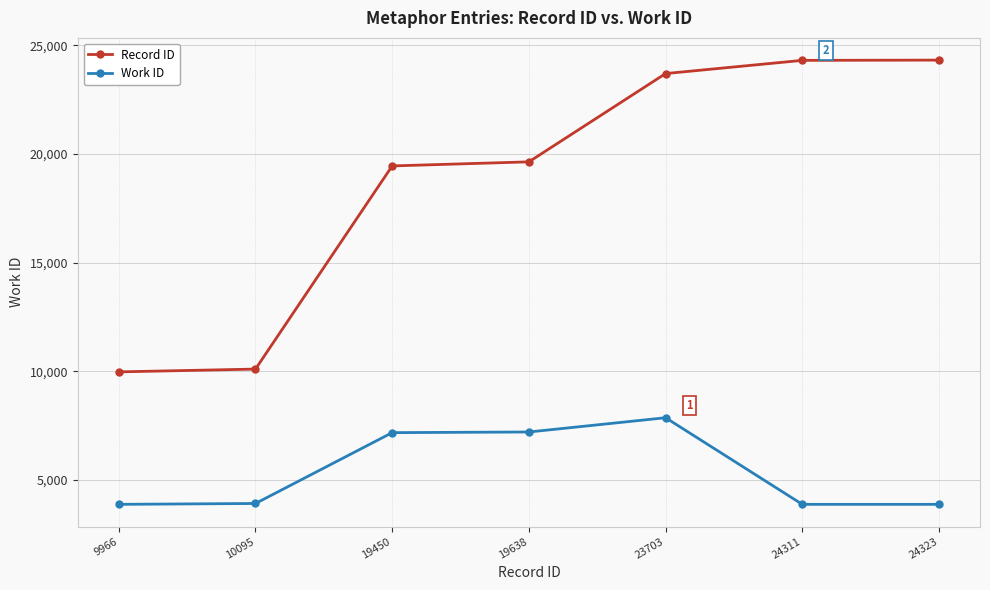

What are all the series names shown in the legend?

Record ID, Work ID